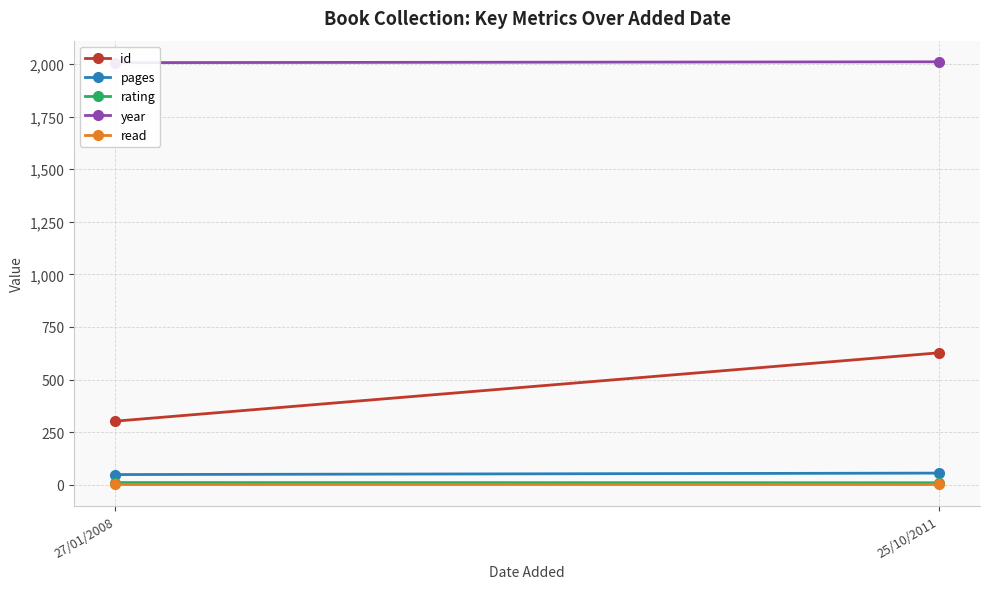

Where is read nearest to the value 1?

27/01/2008